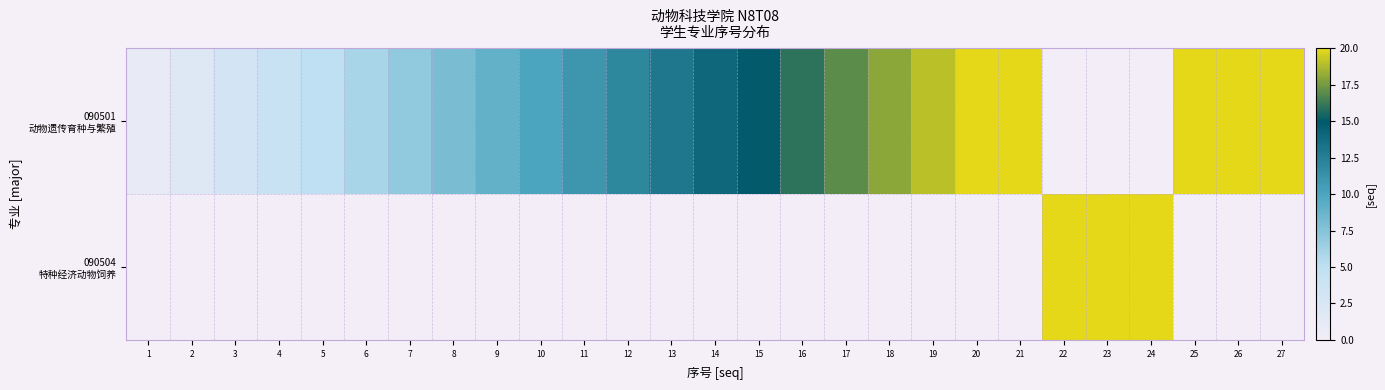

Between 10 and 12, which is larger?

12